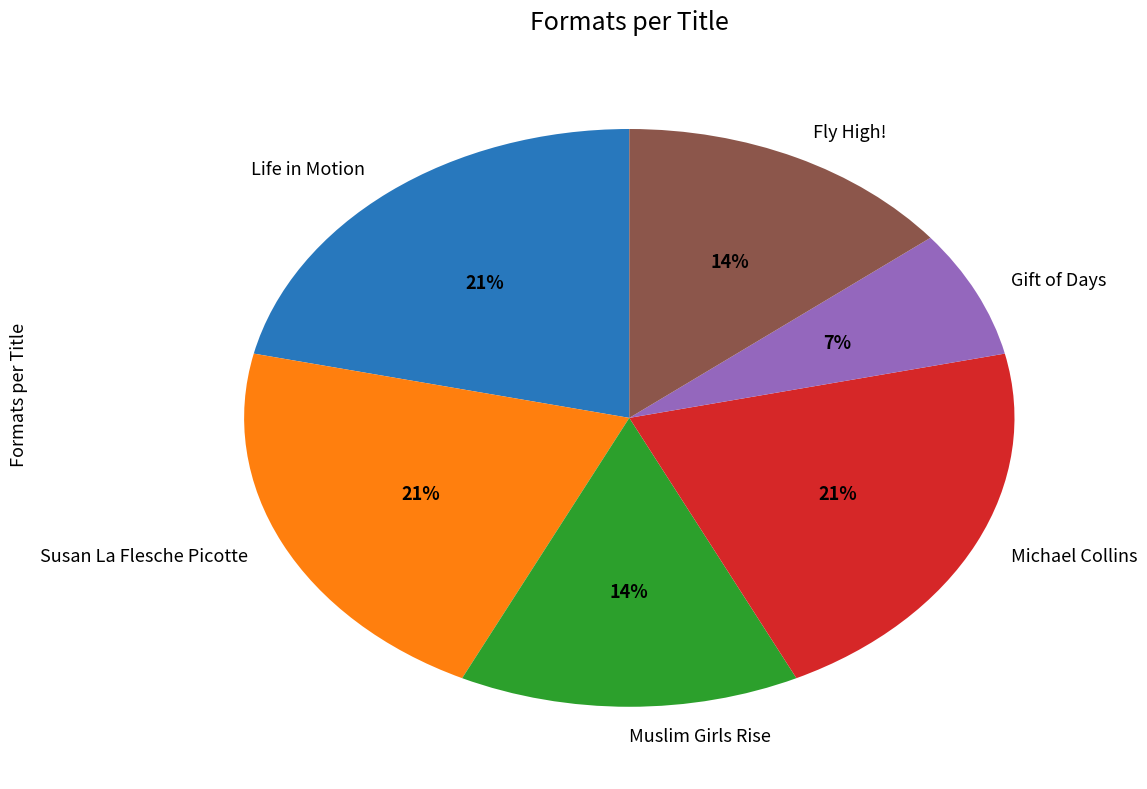

Does any single category account for the majority?

No